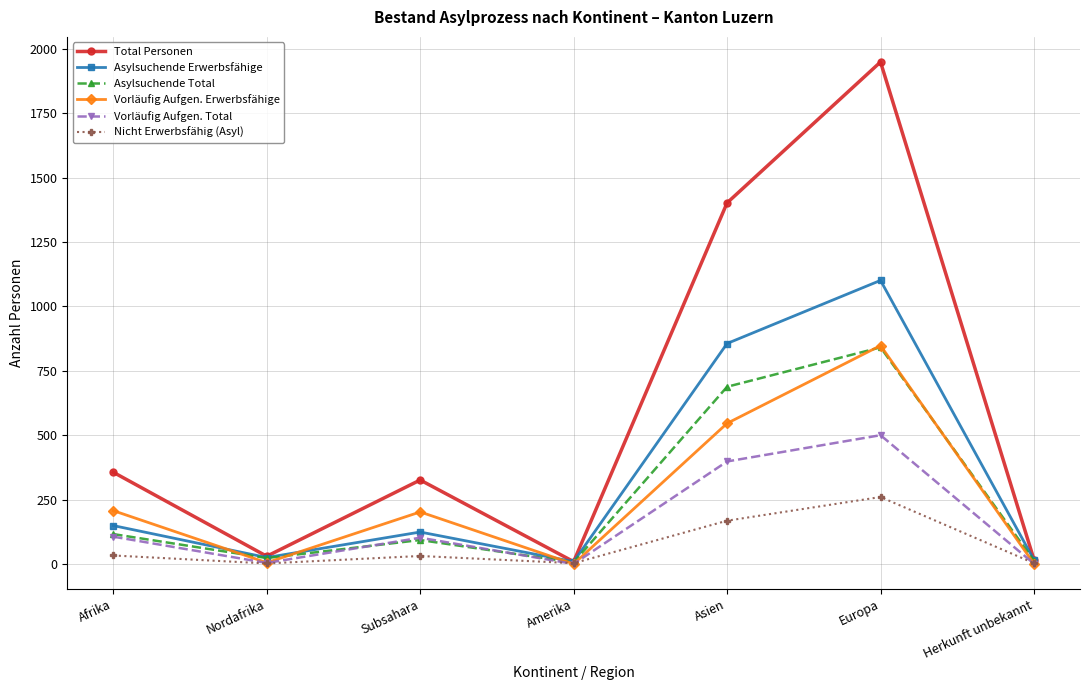

Which series has the widest spread of values?

Total Personen